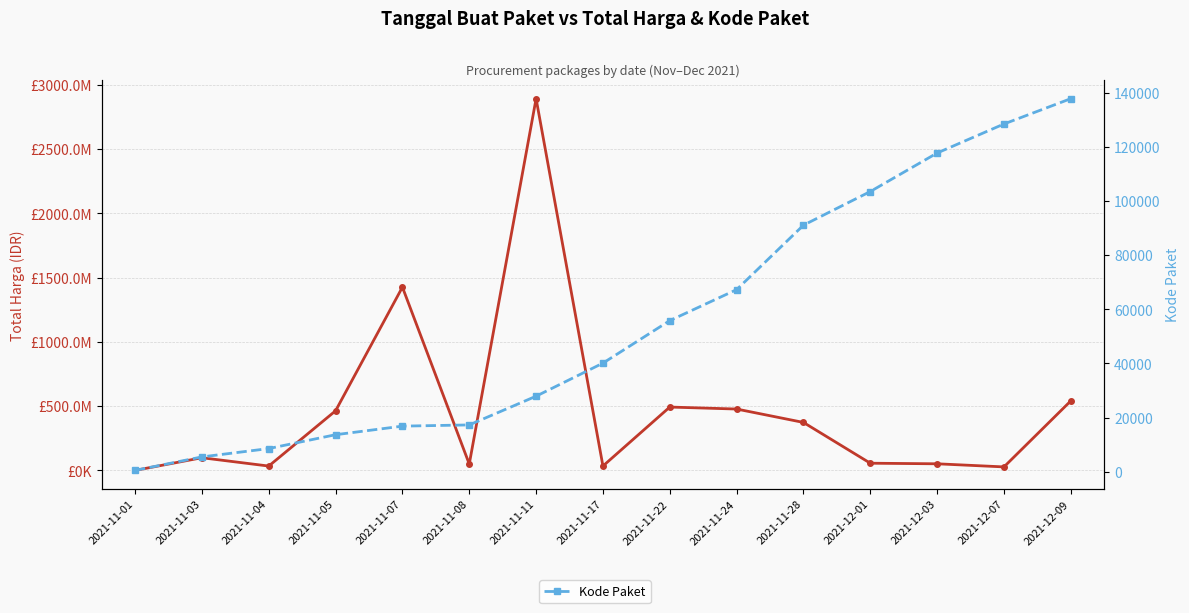

Which category has the highest value in the Total Harga (IDR) series?

2021-11-11